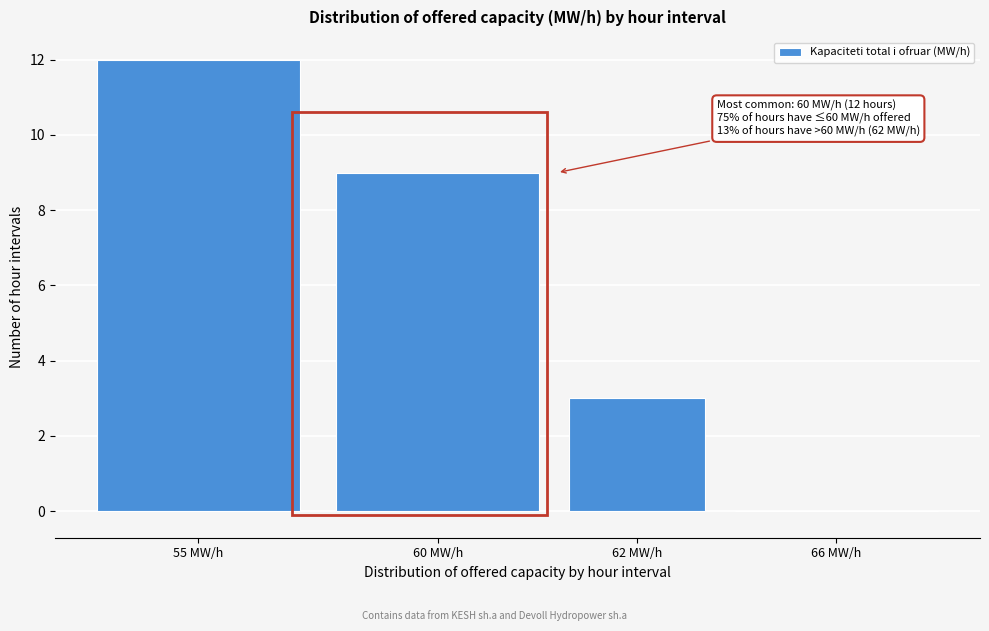

Reading right to left, transcribe all the data shown in this chart.

66 MW/h=0	62 MW/h=3	60 MW/h=9	55 MW/h=12